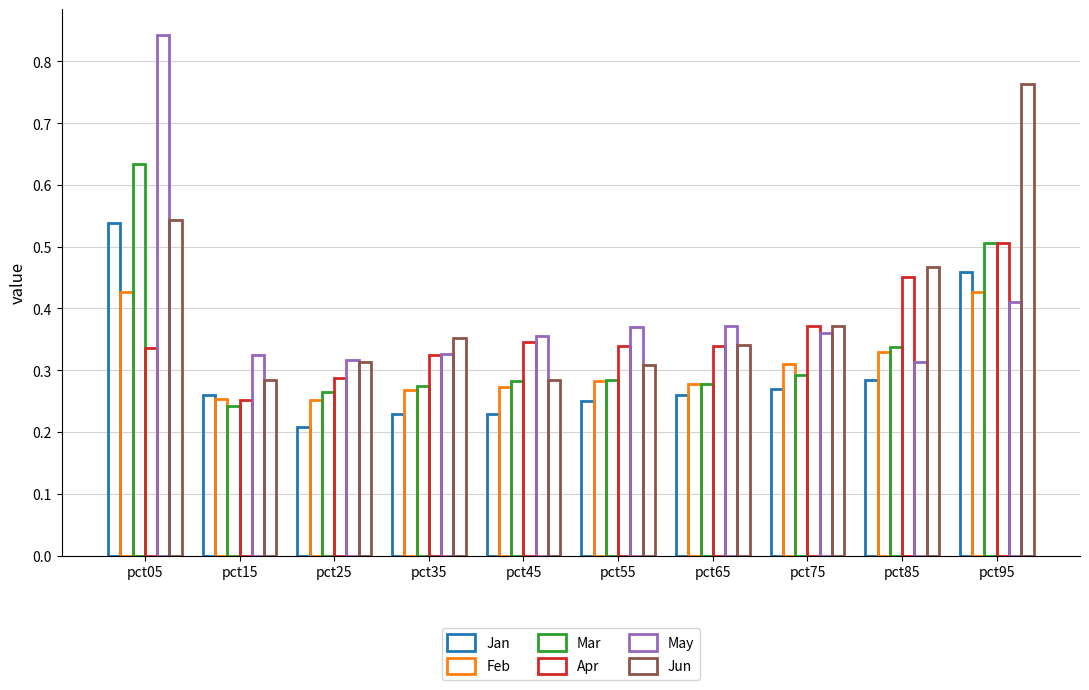

True or false: Jan has a value of 0.2 at pct35.

True